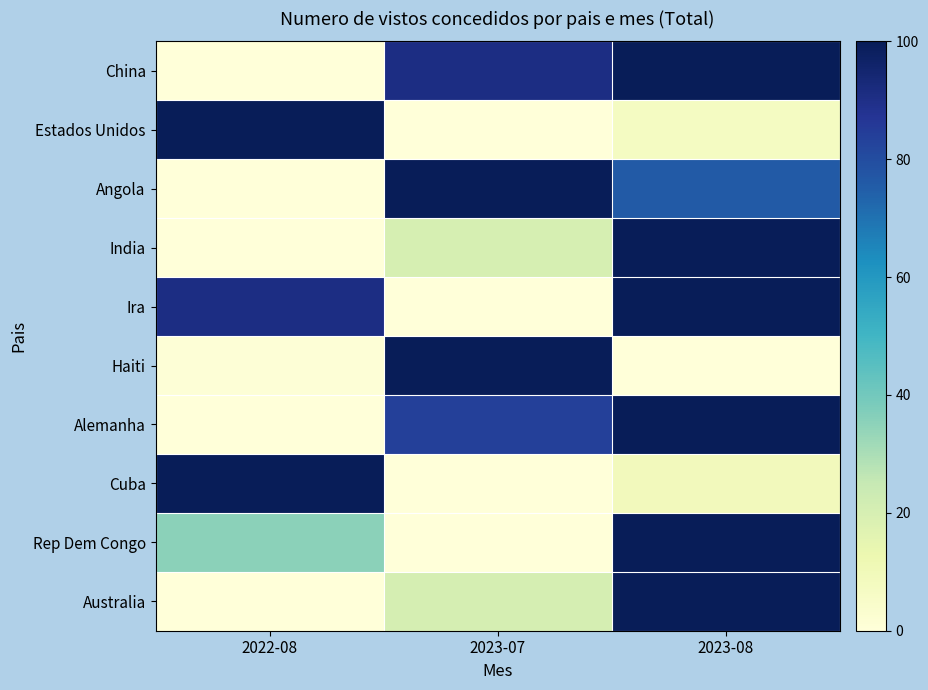

Reading left to right, what are all the values shown in this chart?

China: 2022-08=0.0	2023-07=91.0	2023-08=100.0
Estados Unidos: 2022-08=100.0	2023-07=0.0	2023-08=7.2
Angola: 2022-08=0.0	2023-07=100.0	2023-08=75.8
India: 2022-08=0.0	2023-07=20.0	2023-08=100.0
Ira: 2022-08=90.9	2023-07=0.0	2023-08=100.0
Haiti: 2022-08=1.0	2023-07=100.0	2023-08=0.0
Alemanha: 2022-08=0.0	2023-07=83.9	2023-08=100.0
Cuba: 2022-08=100.0	2023-07=0.0	2023-08=9.1
Rep Dem Congo: 2022-08=35.4	2023-07=0.0	2023-08=100.0
Australia: 2022-08=0.0	2023-07=20.5	2023-08=100.0